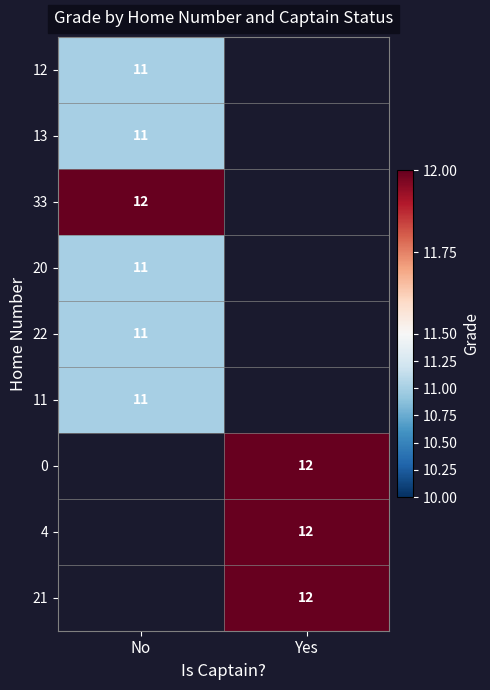

What is the minimum value shown in the chart?

11.0